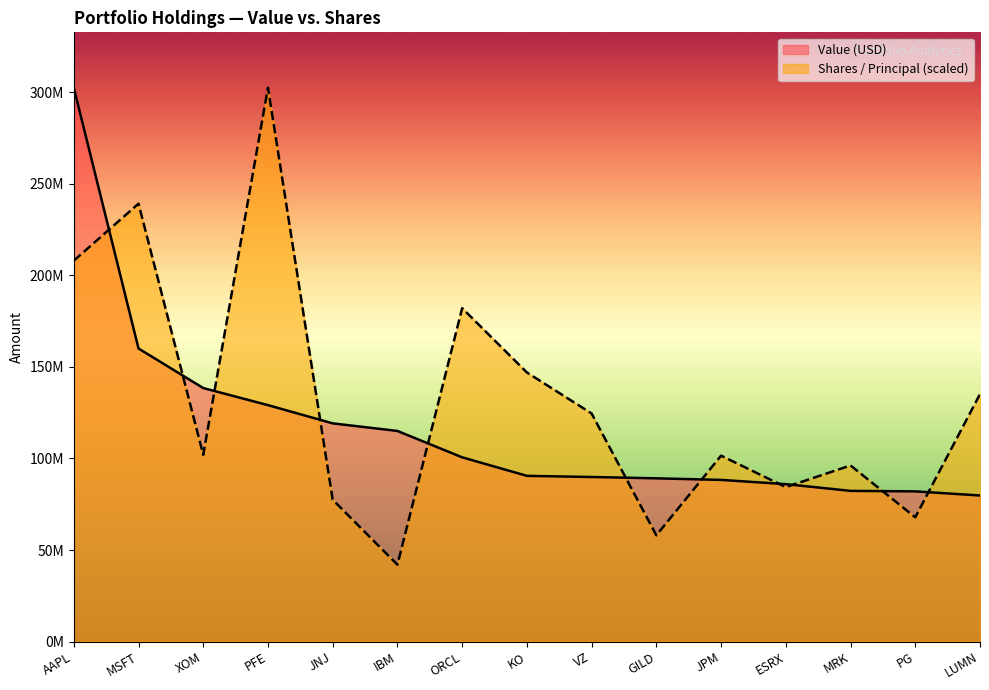

What is the difference between the highest and lowest values at ESRX?

1642893.2